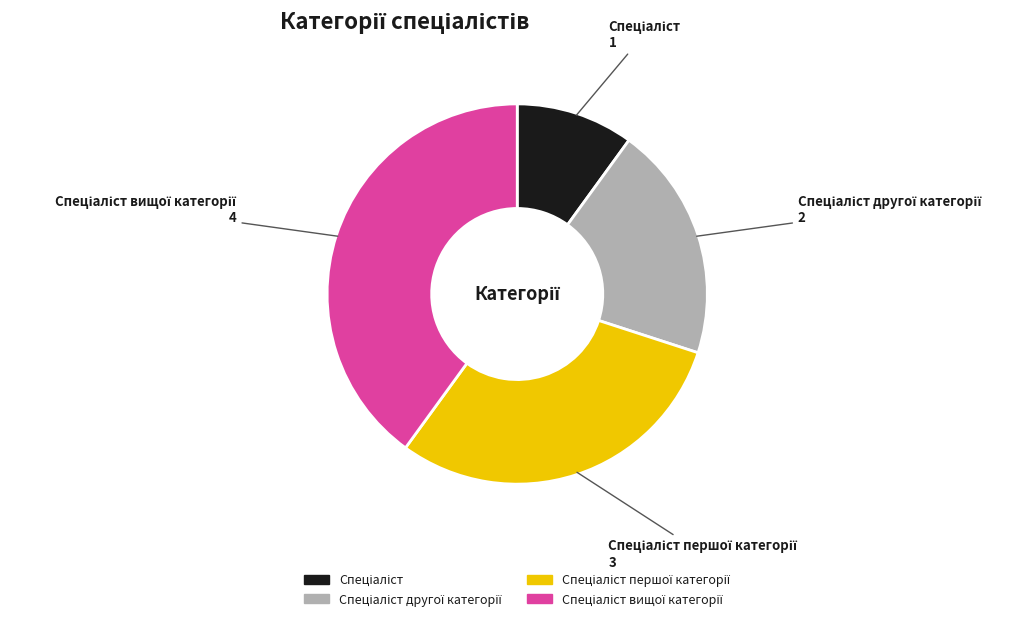

Is there a majority slice in this chart?

No